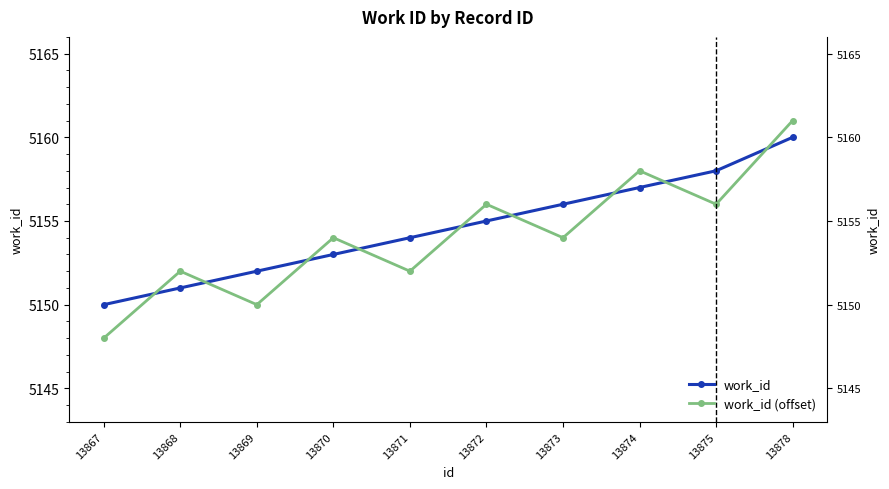

Which series ends up on top after the final intersection of work_id and work_id (offset)?

work_id (offset)